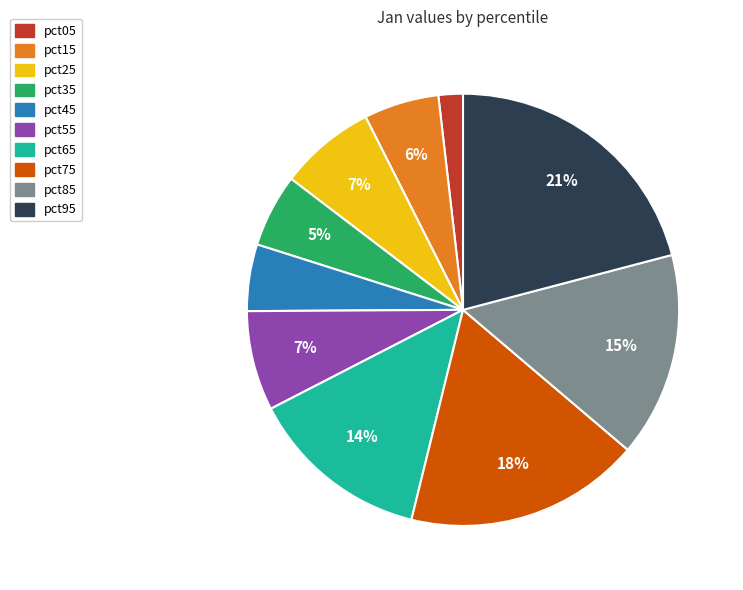

To the nearest percent, what is the combined percentage of pct95 and pct55?

28%